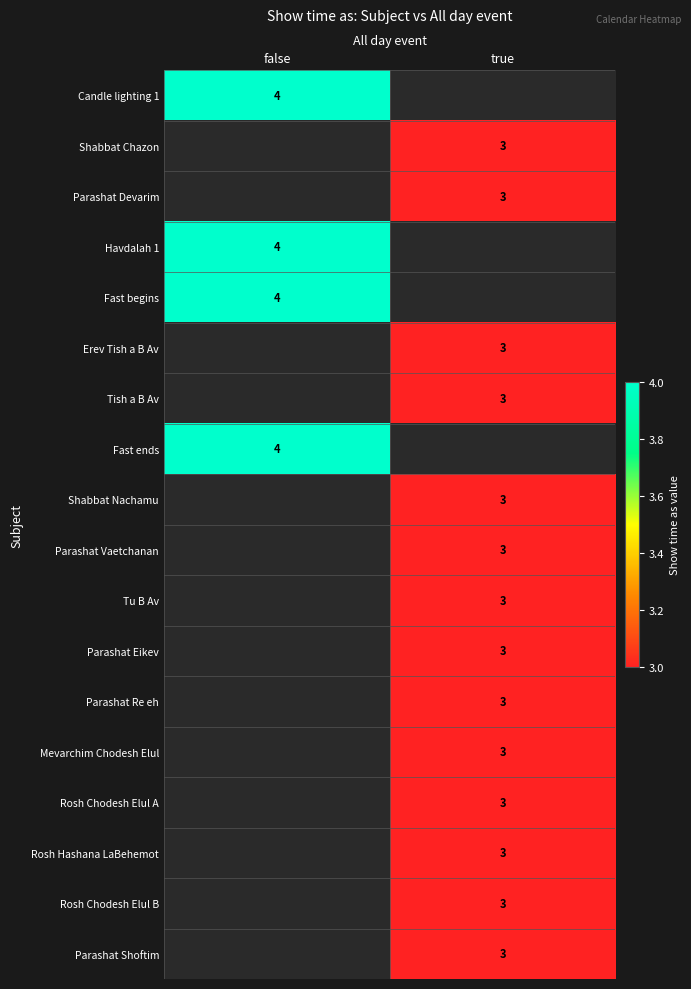

Is it true that Parashat Vaetchanan equals 1 at true?

False